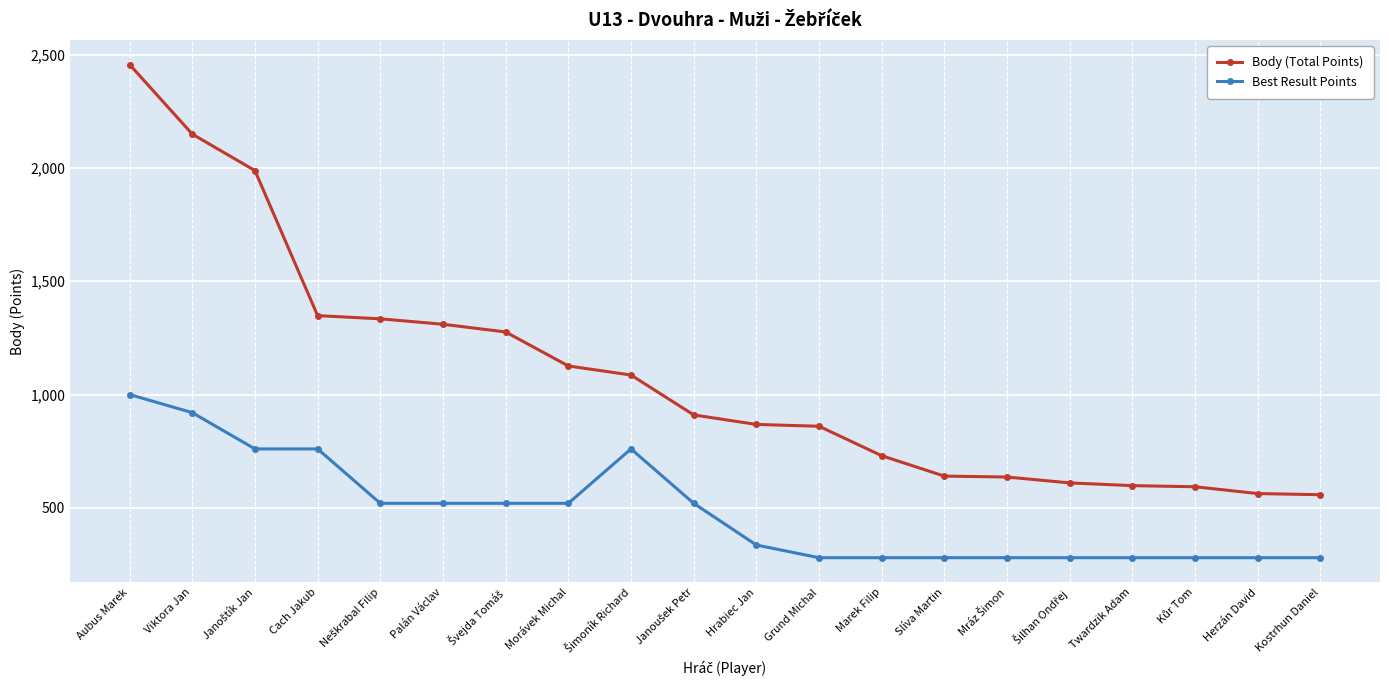

What is the difference between the maximum and minimum values in the Body (Total Points) series?

1898